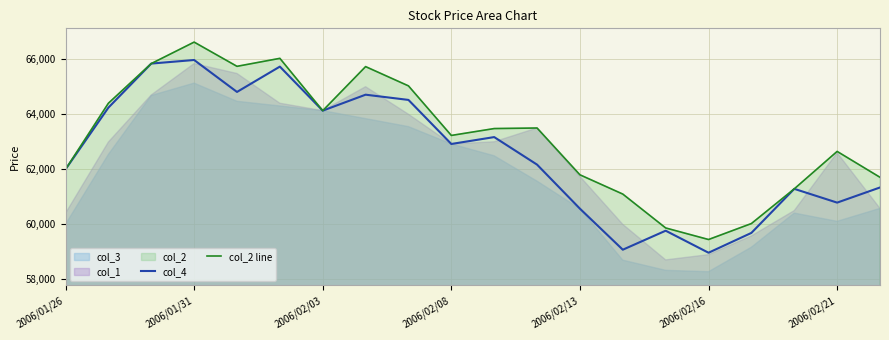

True or false: col_4 and col_2 line cross at least once.

False